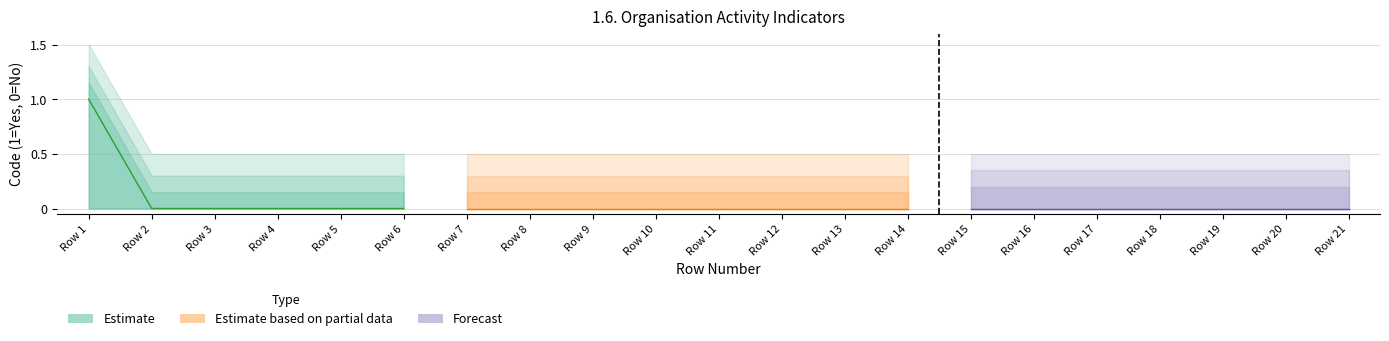

What is the sum of all values?

1